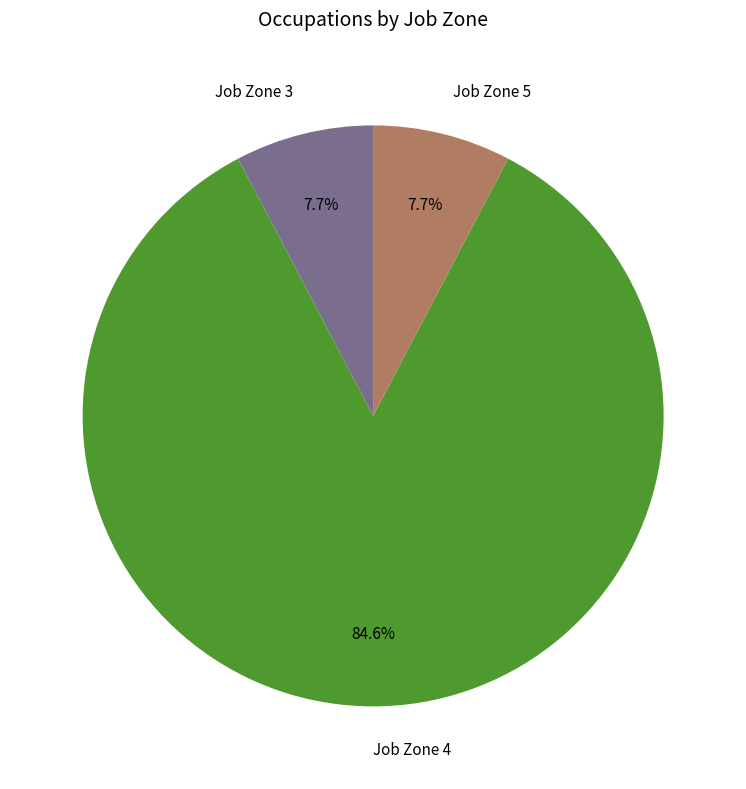

Approximately how many times larger is the value at Job Zone 3 compared to Job Zone 5?

1.0